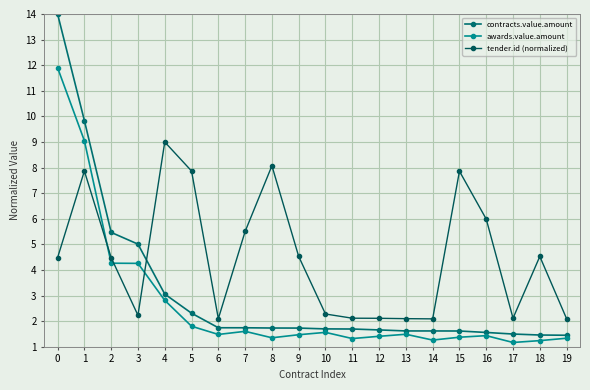

Does the chart have visible grid lines?

Yes